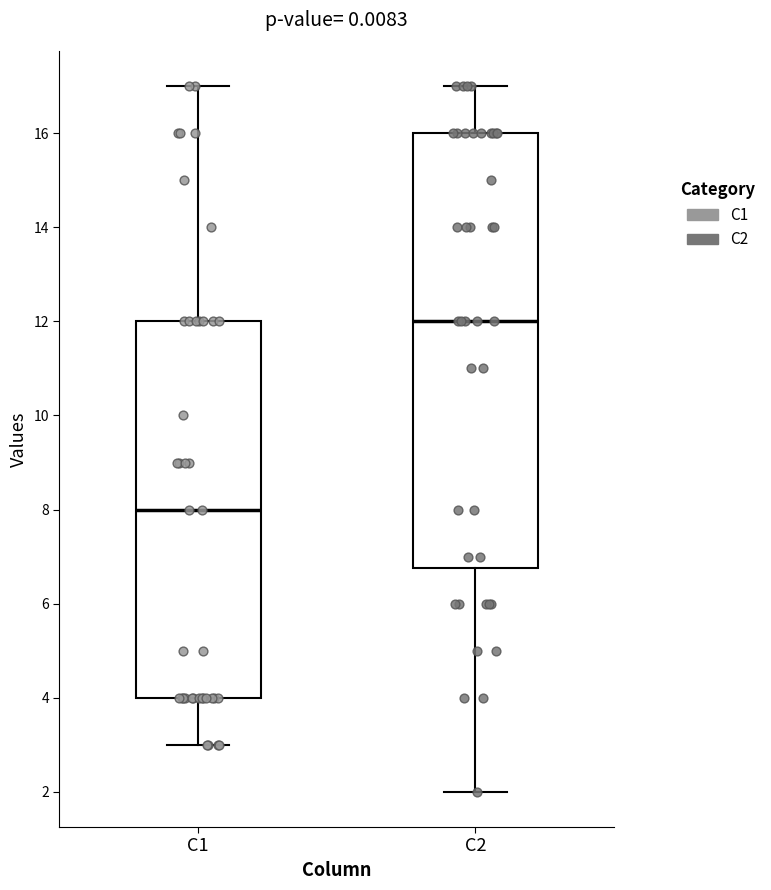

Reading left to right, read every box against the y-axis: the position of its median line, the range the box covers, and the ends of its whiskers. The values are not printed on the chart, so give them approximately, as read against the axis.

C1: median 8.0, box 4.0 to 12.0, whiskers 3.0 to 17.0
C2: median 12.0, box 6.8 to 16.0, whiskers 2.0 to 17.0